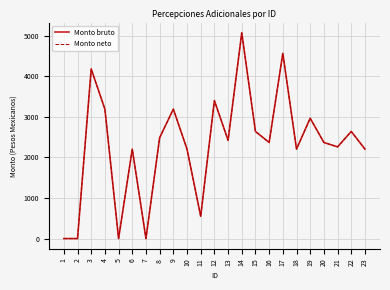

Is this an area chart (filled region under the line)?

No